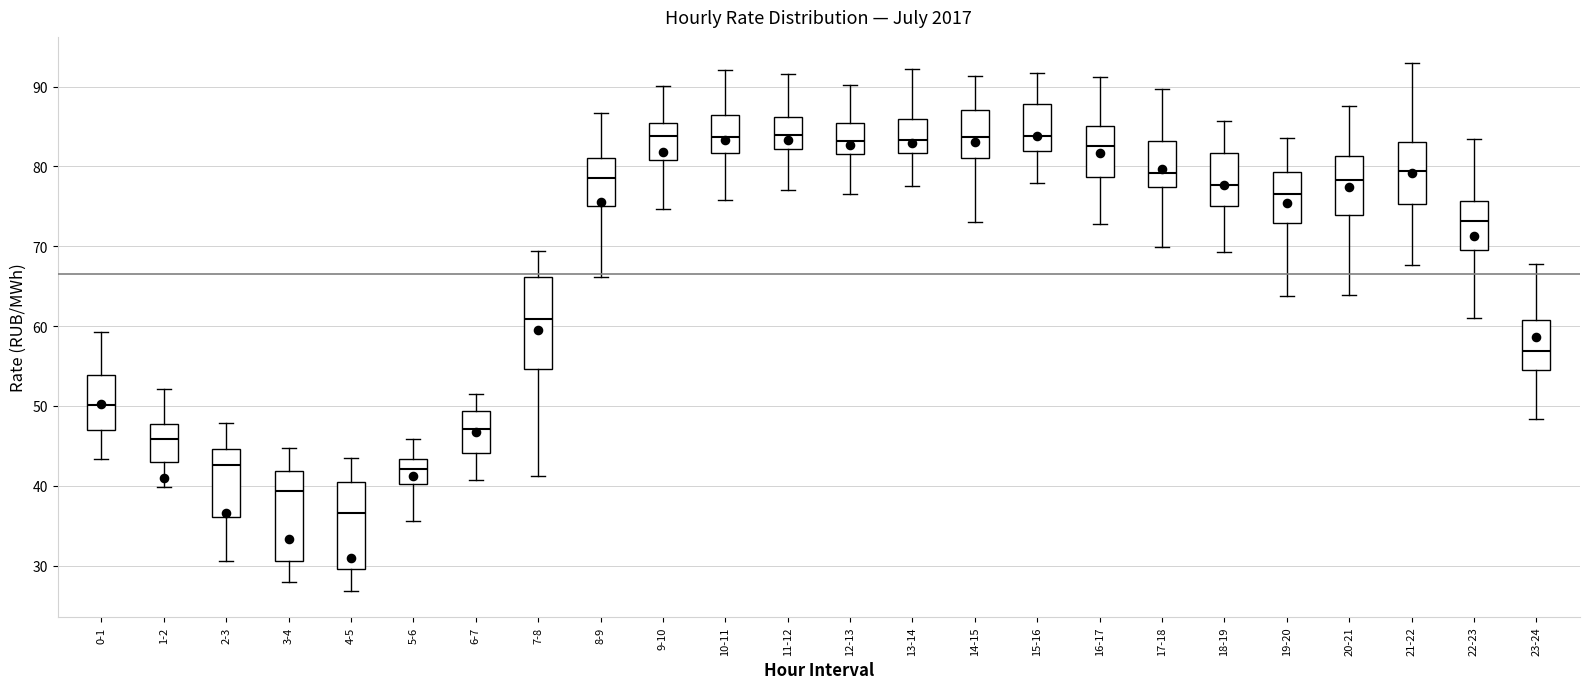

Reading left to right, transcribe this box plot: for each box, give where its median line is, the range the box spans, and where its two whiskers end, as read against the y-axis. The values are not printed on the chart, so give them approximately, as read against the axis.

0-1: median 50, box 47 to 54, whiskers 43 to 59
1-2: median 46, box 43 to 48, whiskers 40 to 52
2-3: median 43, box 36 to 45, whiskers 31 to 48
3-4: median 39, box 31 to 42, whiskers 28 to 45
4-5: median 37, box 30 to 40, whiskers 27 to 43
5-6: median 42, box 40 to 43, whiskers 36 to 46
6-7: median 47, box 44 to 49, whiskers 41 to 51
7-8: median 61, box 55 to 66, whiskers 41 to 69
8-9: median 79, box 75 to 81, whiskers 66 to 87
9-10: median 84, box 81 to 85, whiskers 75 to 90
10-11: median 84, box 82 to 86, whiskers 76 to 92
11-12: median 84, box 82 to 86, whiskers 77 to 92
12-13: median 83, box 82 to 85, whiskers 77 to 90
13-14: median 83, box 82 to 86, whiskers 78 to 92
14-15: median 84, box 81 to 87, whiskers 73 to 91
15-16: median 84, box 82 to 88, whiskers 78 to 92
16-17: median 83, box 79 to 85, whiskers 73 to 91
17-18: median 79, box 77 to 83, whiskers 70 to 90
18-19: median 78, box 75 to 82, whiskers 69 to 86
19-20: median 77, box 73 to 79, whiskers 64 to 84
20-21: median 78, box 74 to 81, whiskers 64 to 88
21-22: median 79, box 75 to 83, whiskers 68 to 93
22-23: median 73, box 70 to 76, whiskers 61 to 83
23-24: median 57, box 55 to 61, whiskers 48 to 68